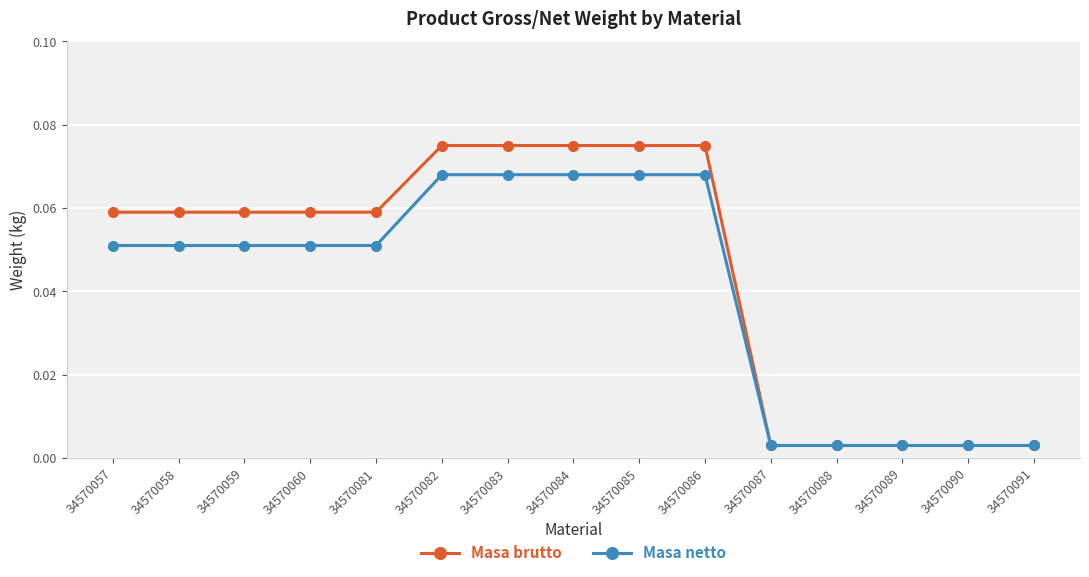

Which series changed the most between 34570057 and 34570088?

Masa brutto